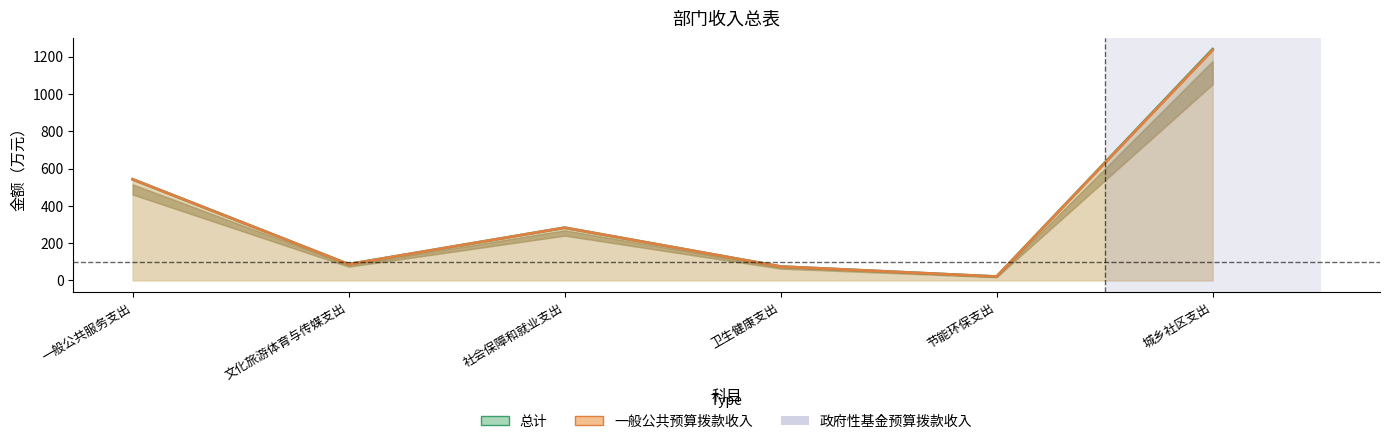

Reading left to right, what are all the values shown in this chart?

总计: 一般公共服务支出=542.1	文化旅游体育与传媒支出=86.8	社会保障和就业支出=282.7	卫生健康支出=74.4	节能环保支出=20.6	城乡社区支出=1240.2
一般公共预算拨款收入: 一般公共服务支出=542.1	文化旅游体育与传媒支出=86.8	社会保障和就业支出=282.7	卫生健康支出=74.4	节能环保支出=20.6	城乡社区支出=1235.2